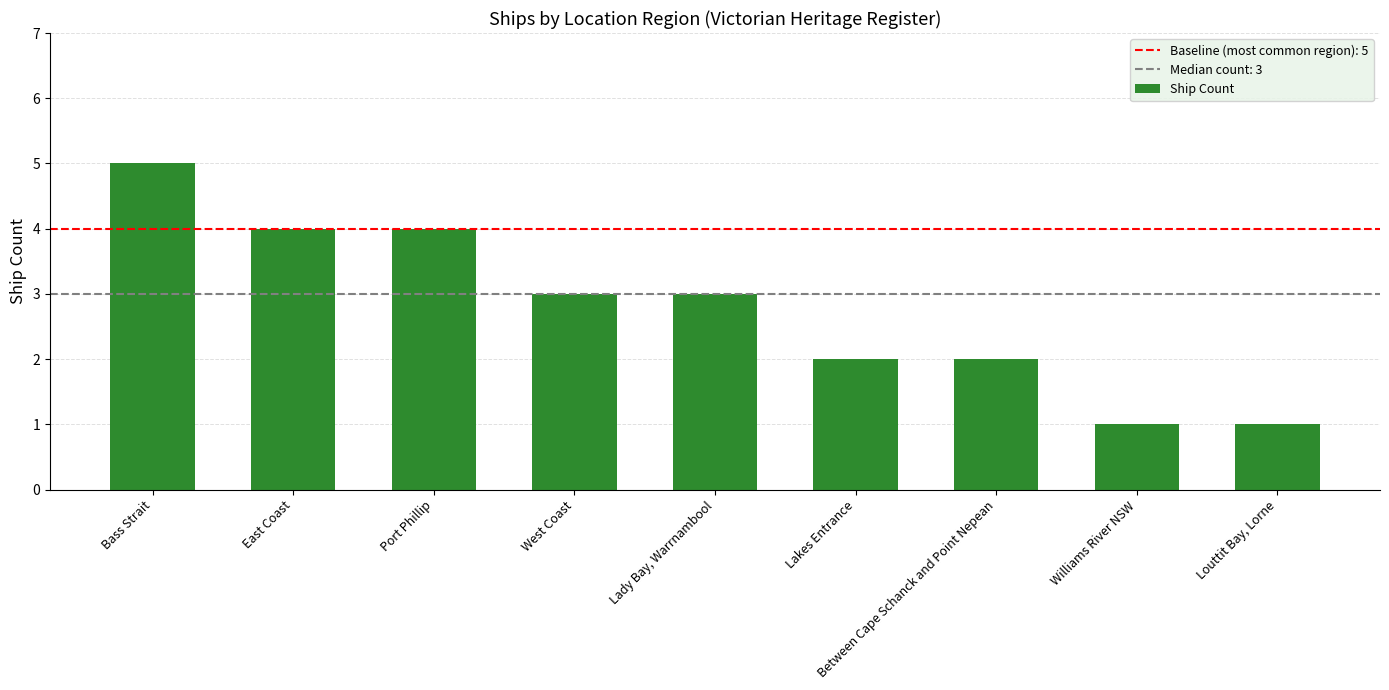

Between East Coast and Lakes Entrance, which is larger?

East Coast